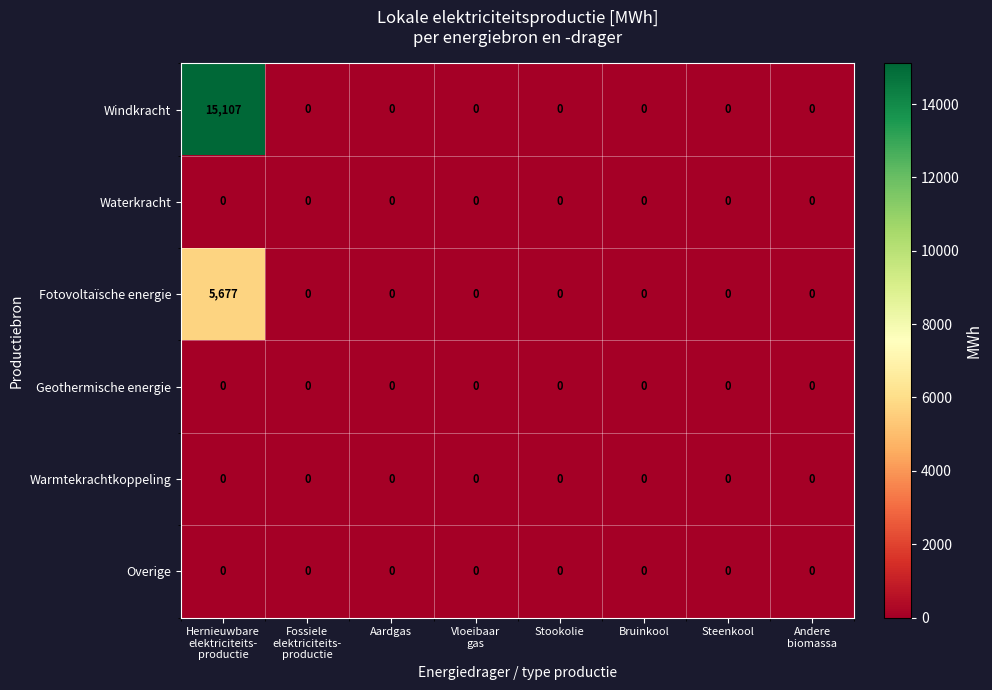

What is the highest value of the Fotovoltaïsche energie series?

5677